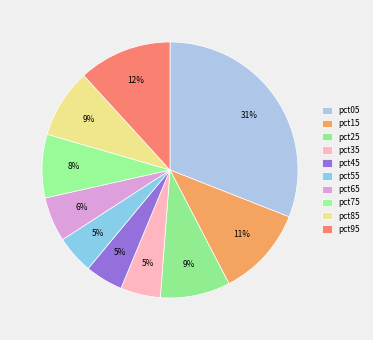

Count the number of slices in the pie.

10